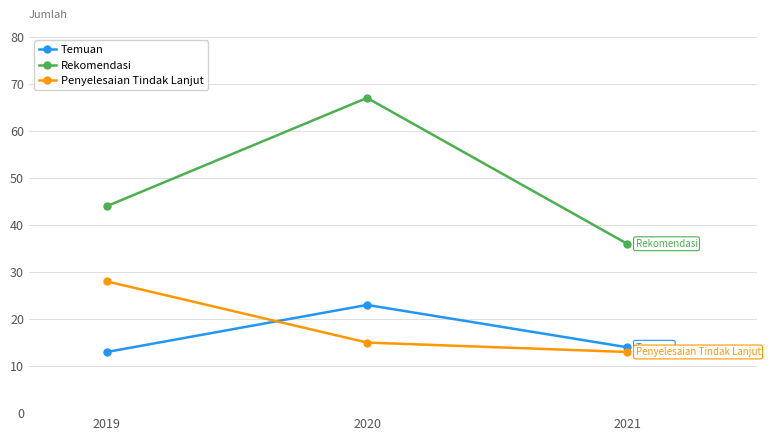

Where does the Penyelesaian Tindak Lanjut series first go above 15?

2019